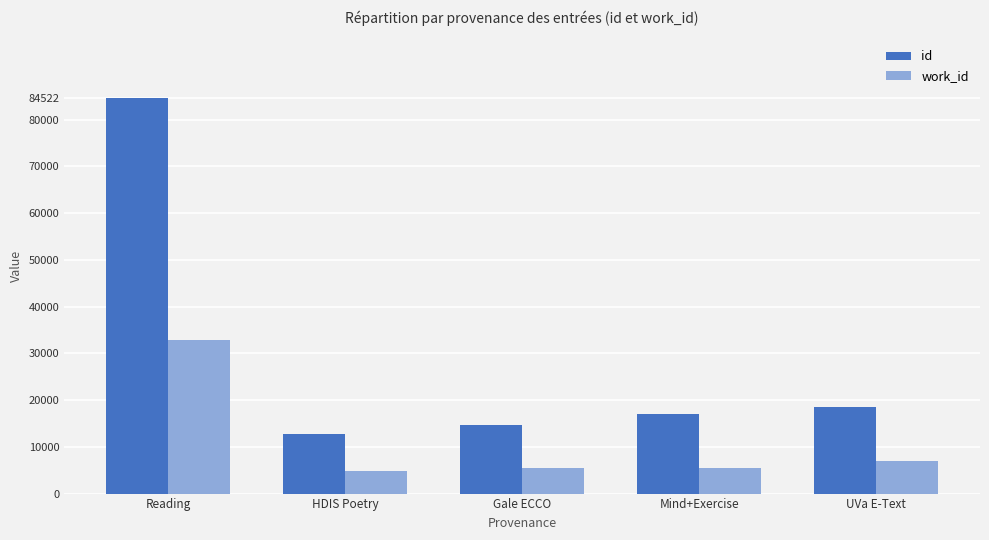

What is the difference between the work_id values at Reading and Mind+Exercise?

27451